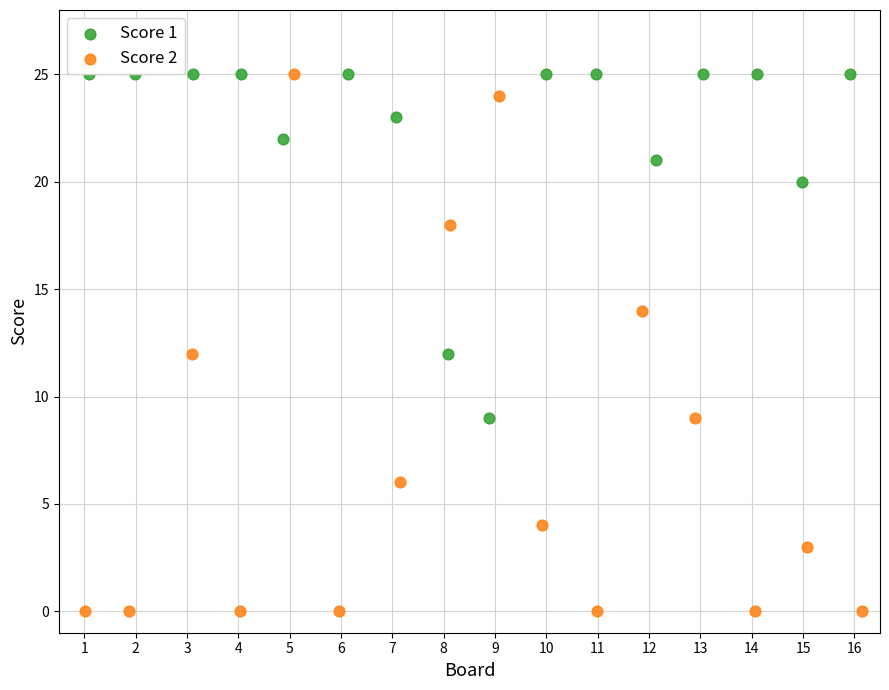

Which series has the widest spread of Y values?

Score 2